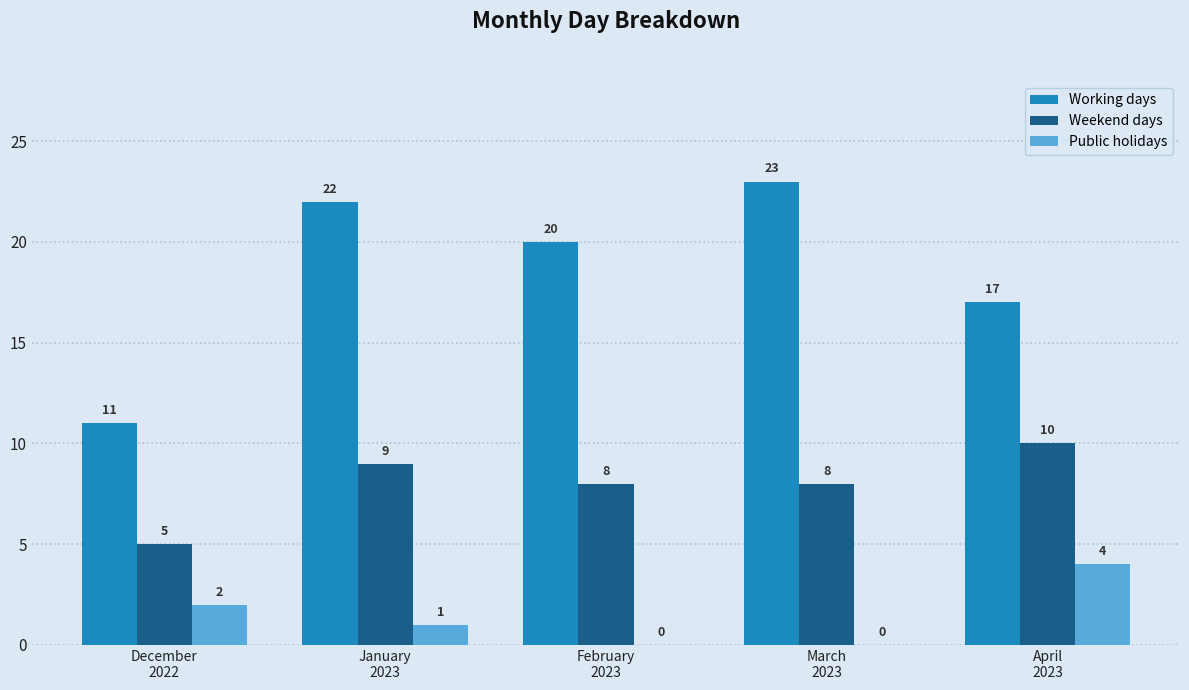

Does the chart contain stacked bars?

No